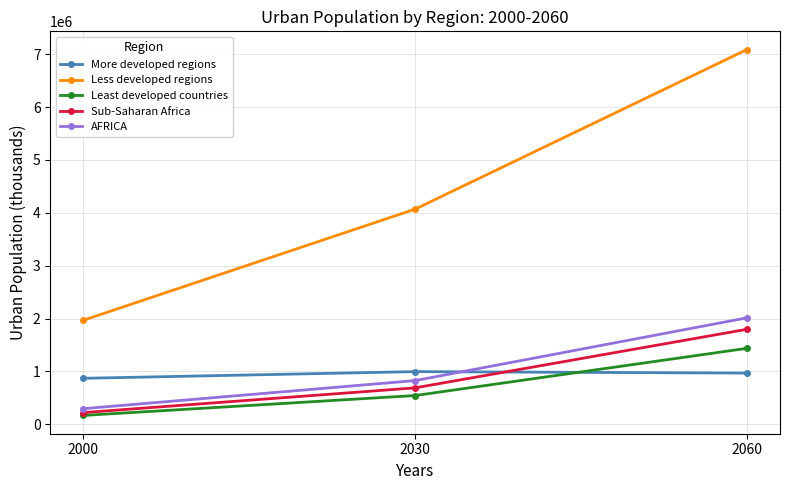

What is the spread (max minus min) of values at 2030?

3526478.2